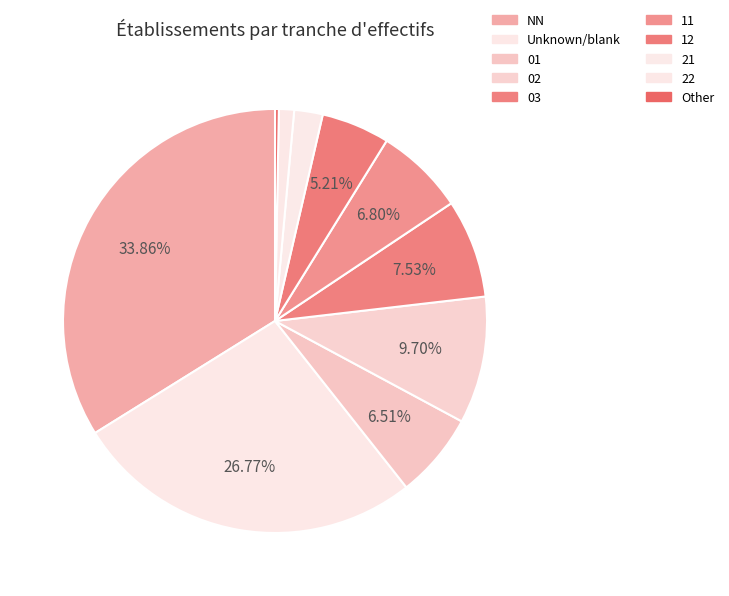

Is there a majority slice in this chart?

No